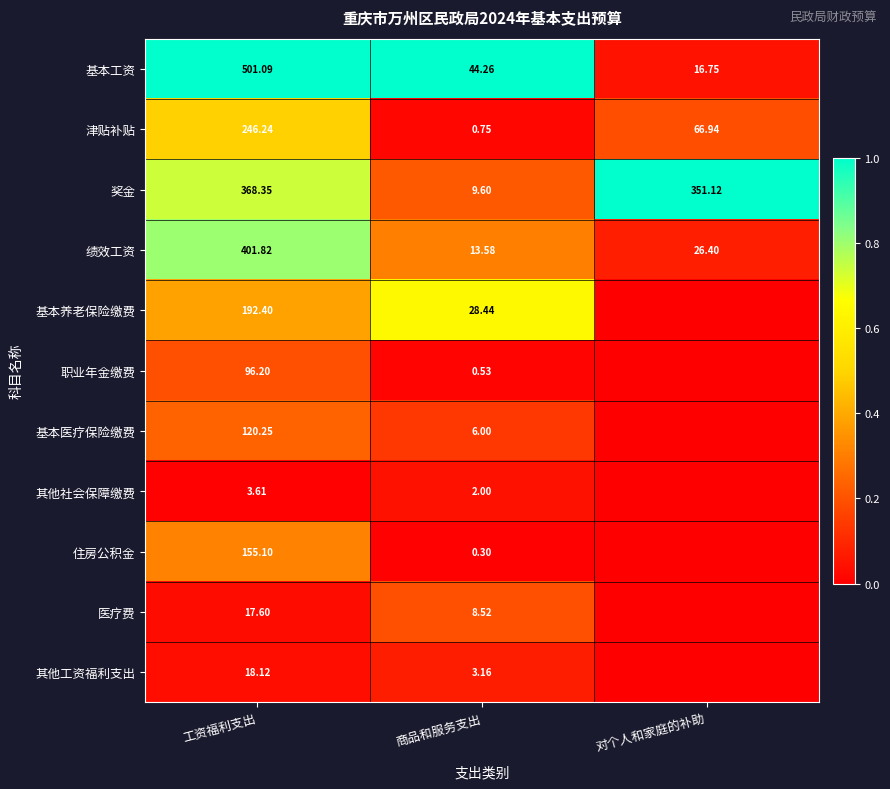

At which category is the sum across all series the highest?

工资福利支出